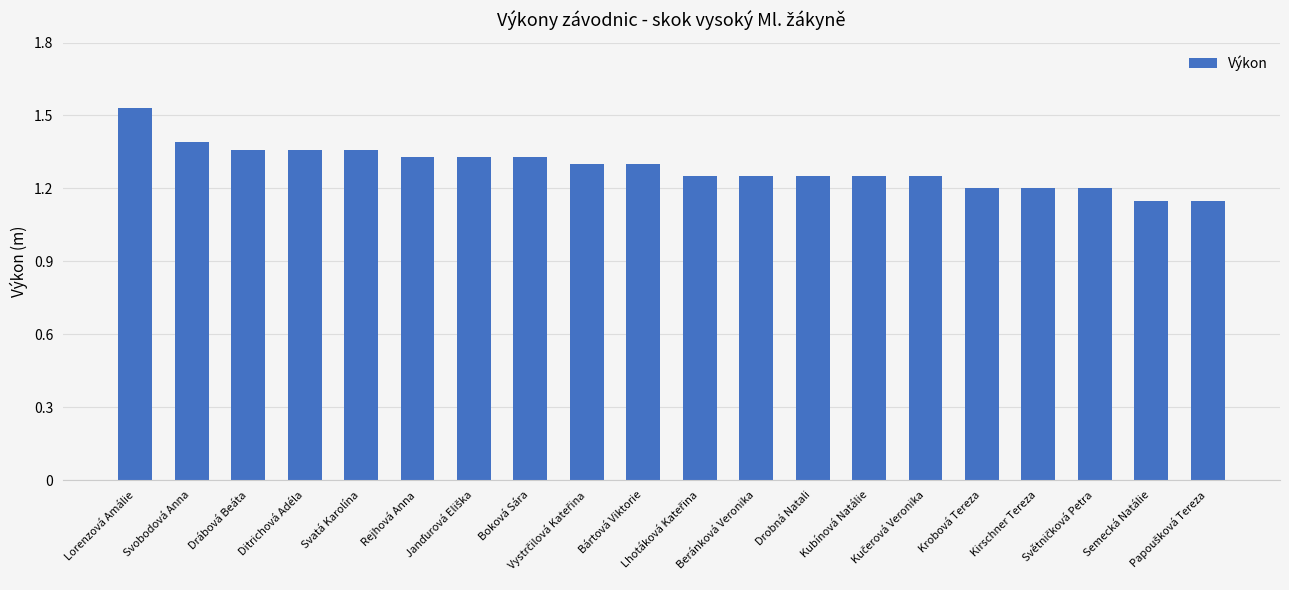

What is the difference between the maximum and second lowest values?

0.4